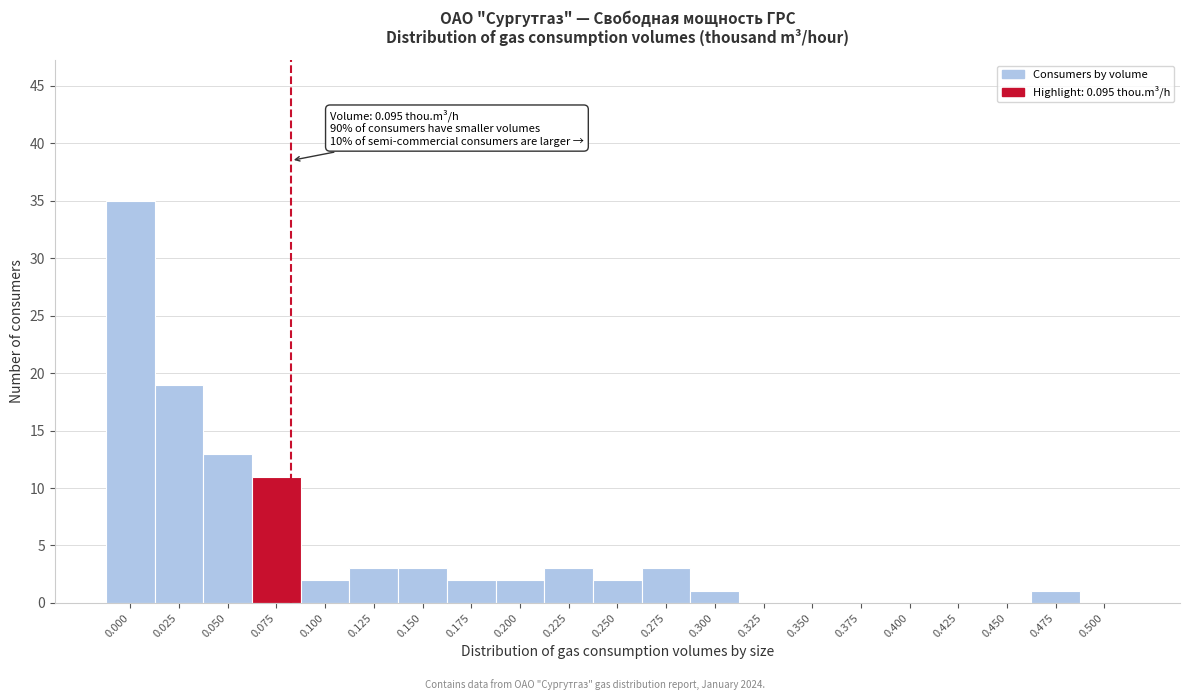

Reading right to left, extract all data points from this chart.

0.500=0	0.475=1	0.450=0	0.425=0	0.400=0	0.375=0	0.350=0	0.325=0	0.300=1	0.275=3	0.250=2	0.225=3	0.200=2	0.175=2	0.150=3	0.125=3	0.100=2	0.075=11	0.050=13	0.025=19	0.000=35